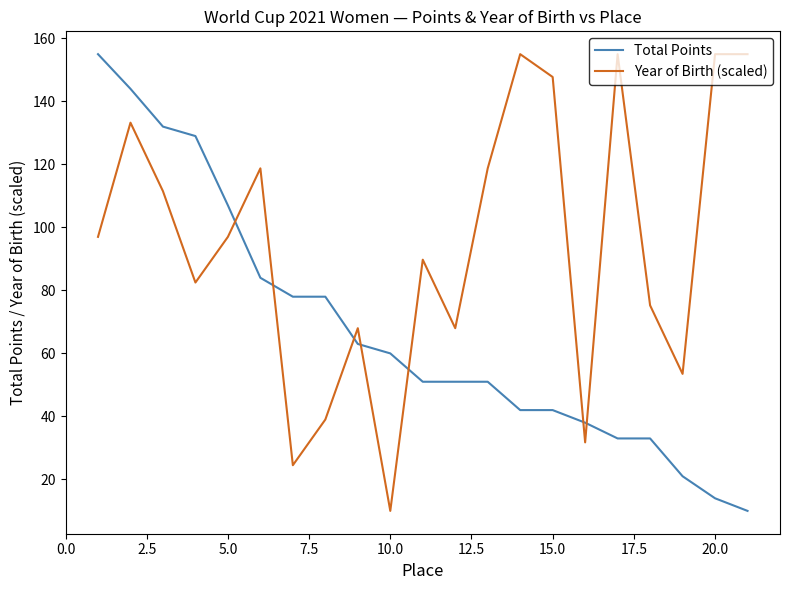

What are all the series names shown in the legend?

Total Points, Year of Birth (scaled)